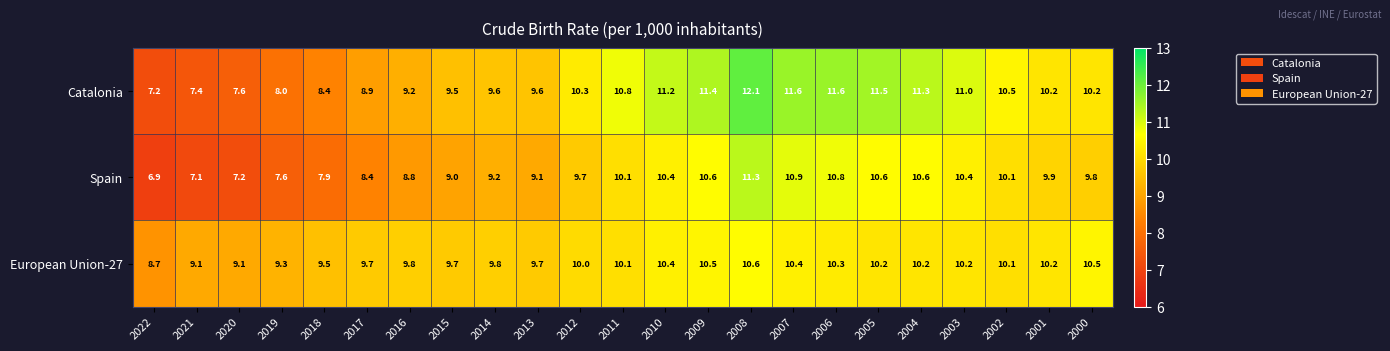

What is the sum of the Spain values at 2019 and 2021?

14.7